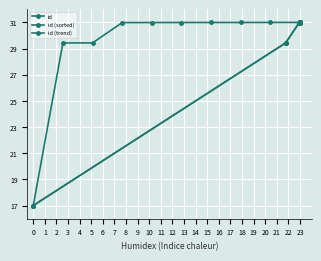

List the series in order of their peak value, lowest first.

id, id (sorted), id (trend)